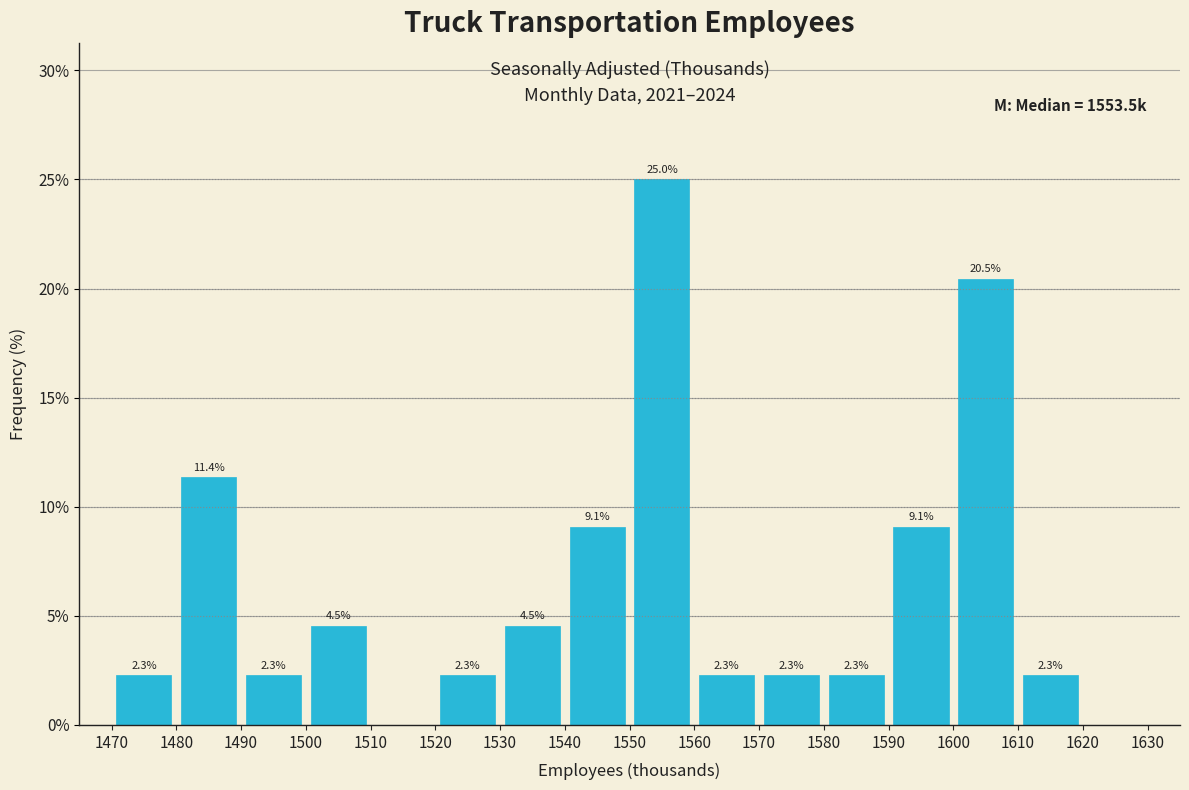

Which range on the x-axis has the tallest bar?

1550 to 1560